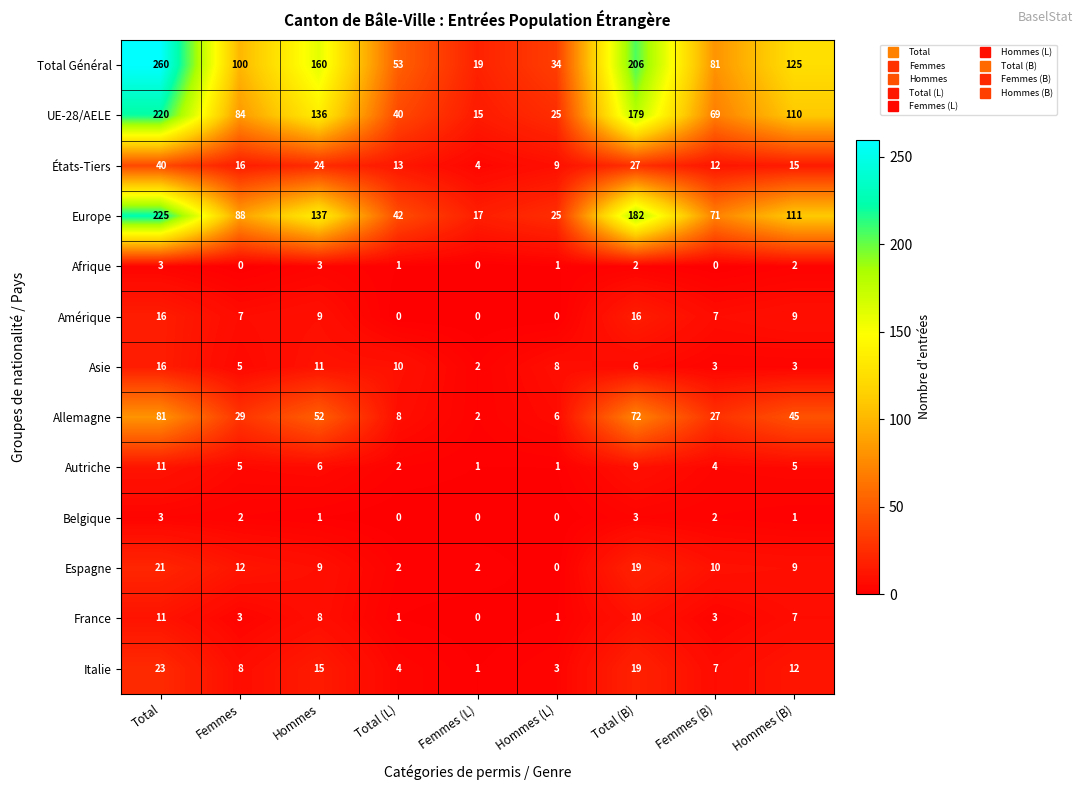

List the labels in order of Total Général value, smallest first.

Femmes (L), Hommes (L), Total (L), Femmes (B), Femmes, Hommes (B), Hommes, Total (B), Total